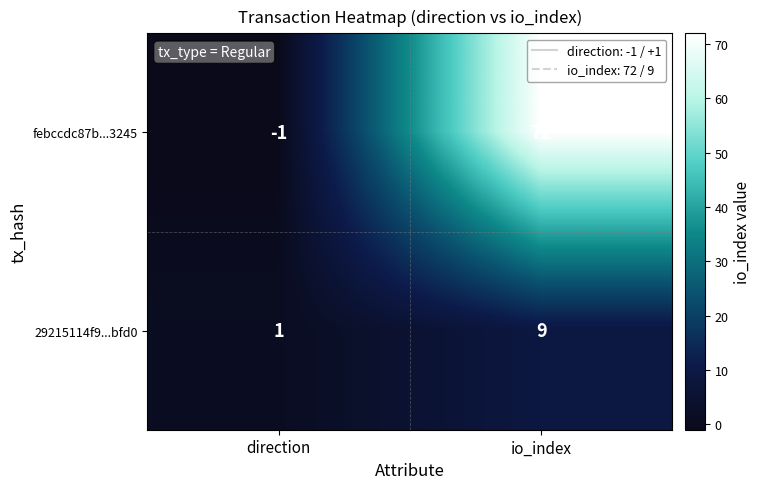

What is the sum of the febccdc87b...3245 values at io_index and direction?

71